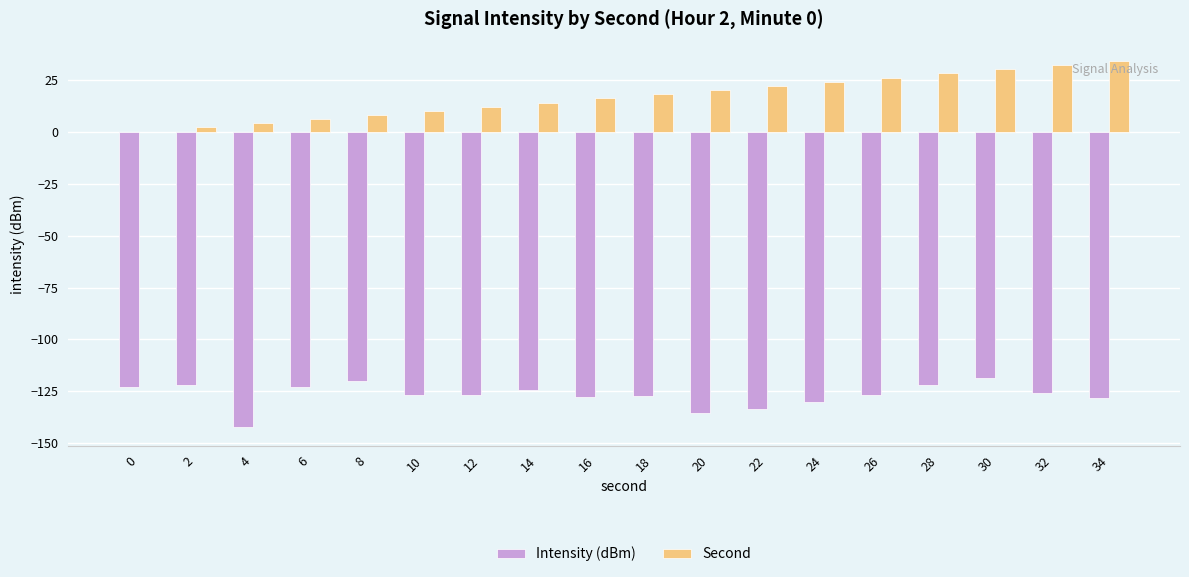

Is the value of Intensity (dBm) at 28 greater than the value of Second at 28?

No